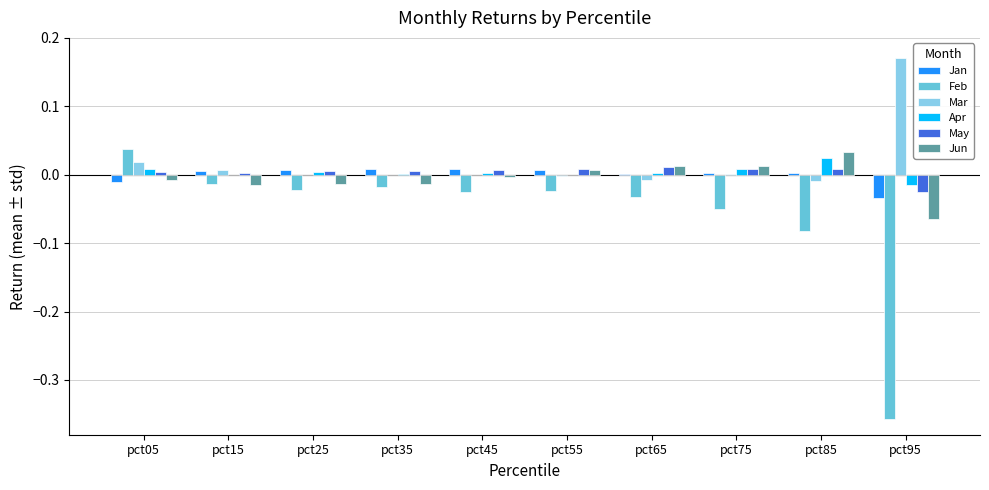

At which category is the sum across all series the highest?

pct05